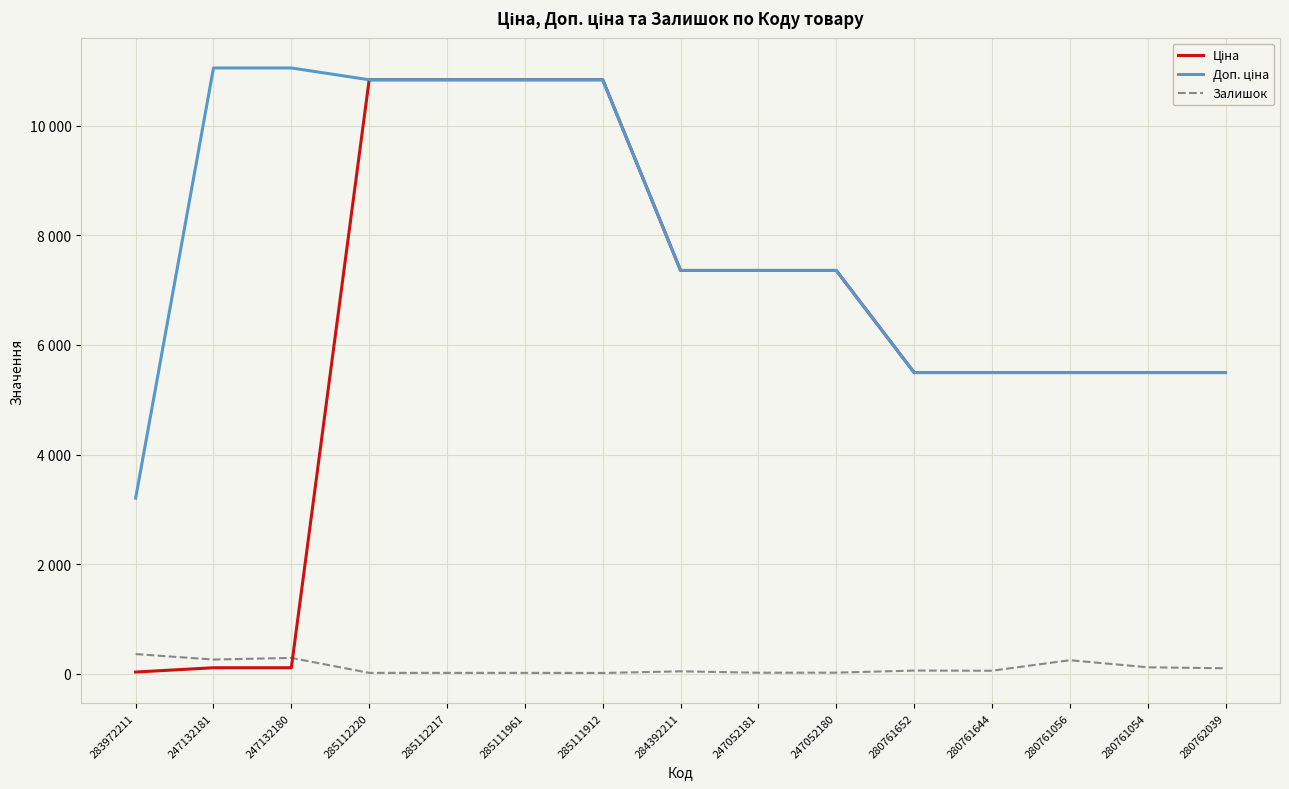

What is the difference between the highest and lowest values at 247132181?

10944.5